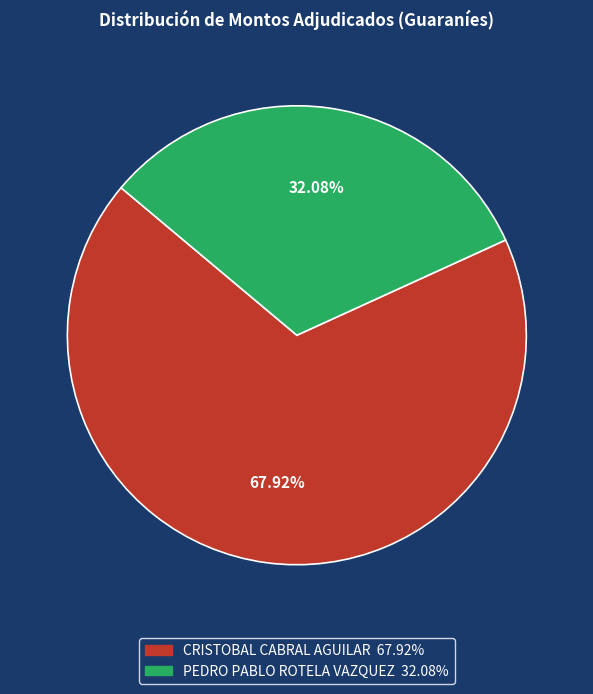

What percentage is the CRISTOBAL CABRAL AGUILAR slice, to the nearest percent?

68%